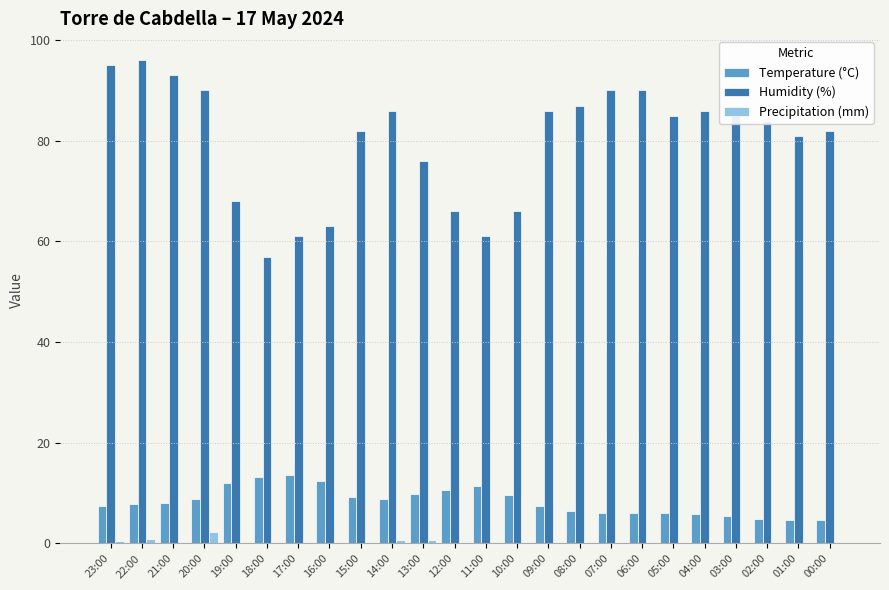

What is the sum of all Humidity (%) values?

1917.0